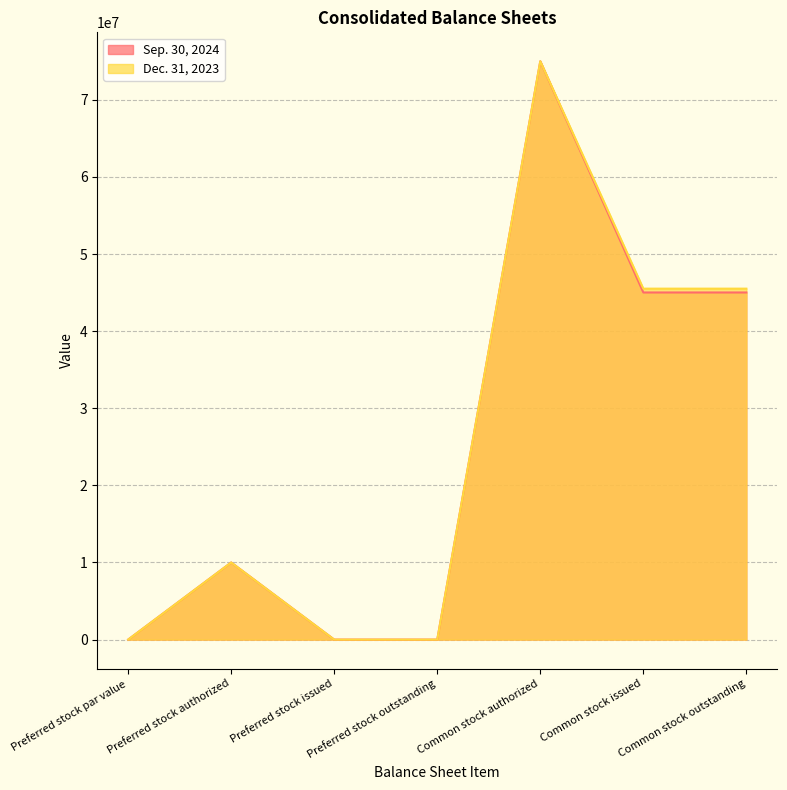

True or false: Dec. 31, 2023 and Sep. 30, 2024 cross at least once.

False